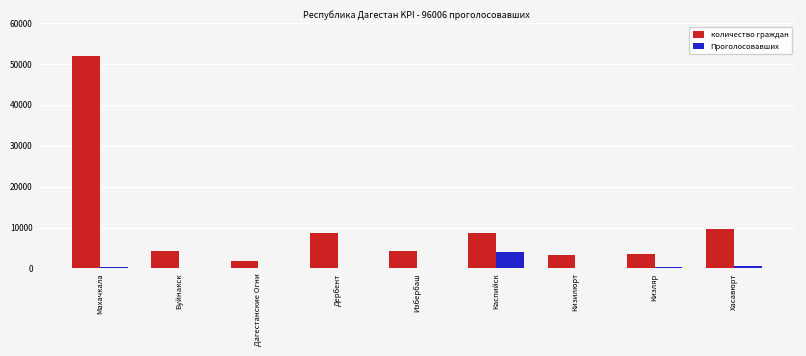

Which series has the largest range (max minus min)?

количество граждан